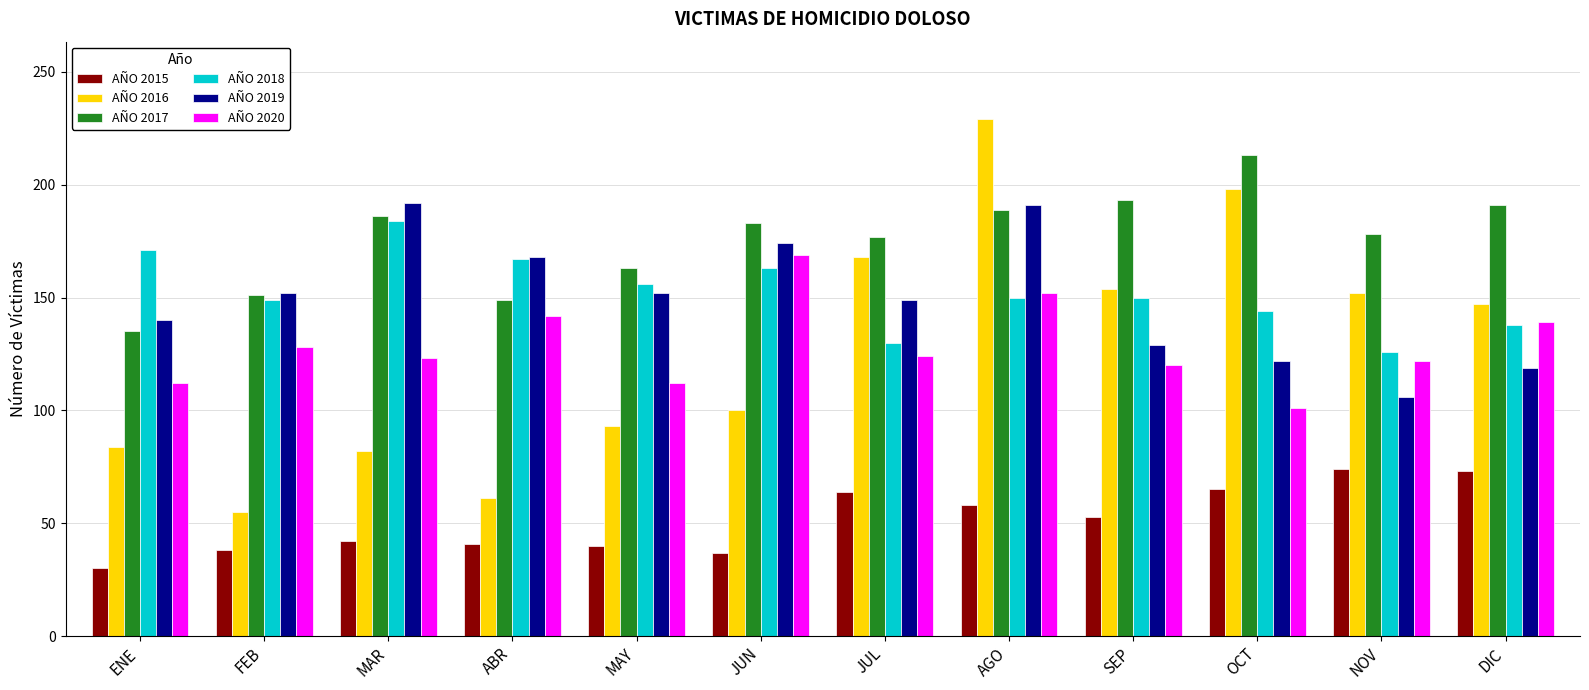

How many groups of bars are there?

12